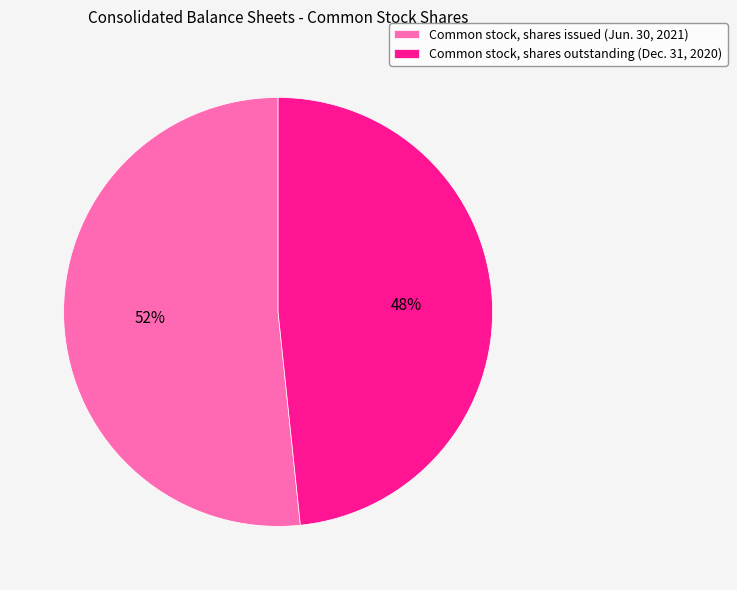

Does any single category account for the majority?

Yes